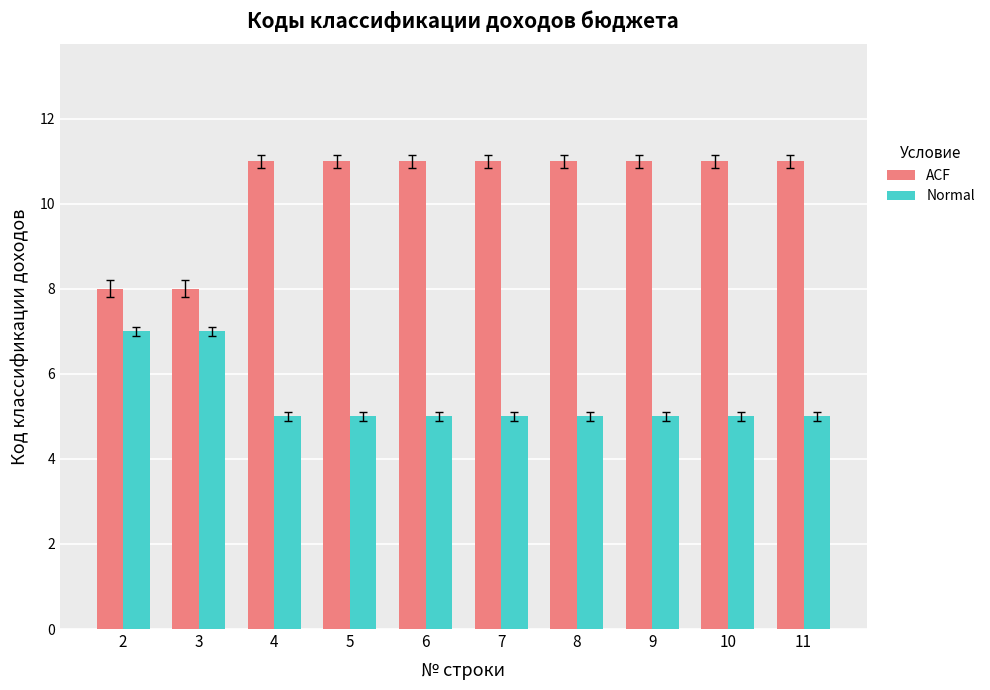

Rank the series at 4 from lowest to highest value.

Normal, ACF